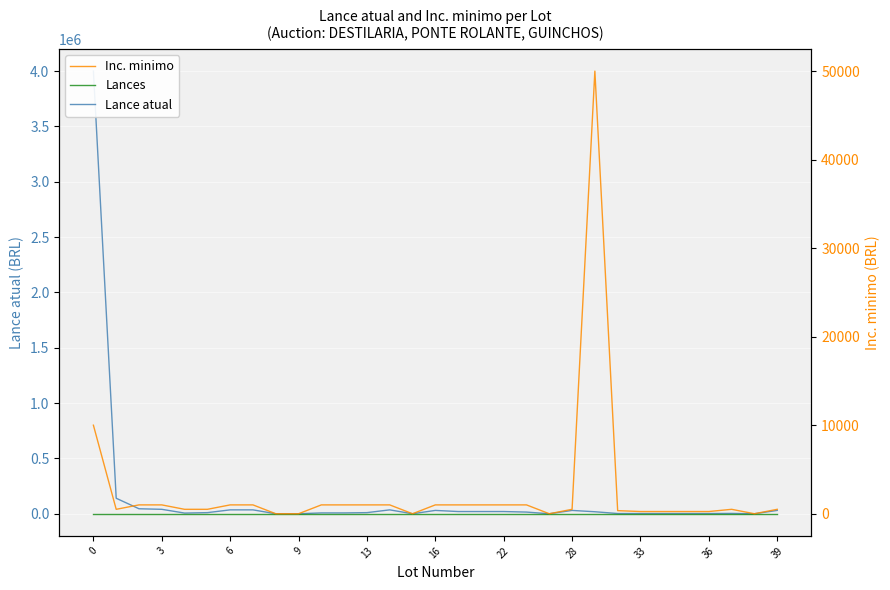

Which series has the largest range (max minus min)?

Lance atual